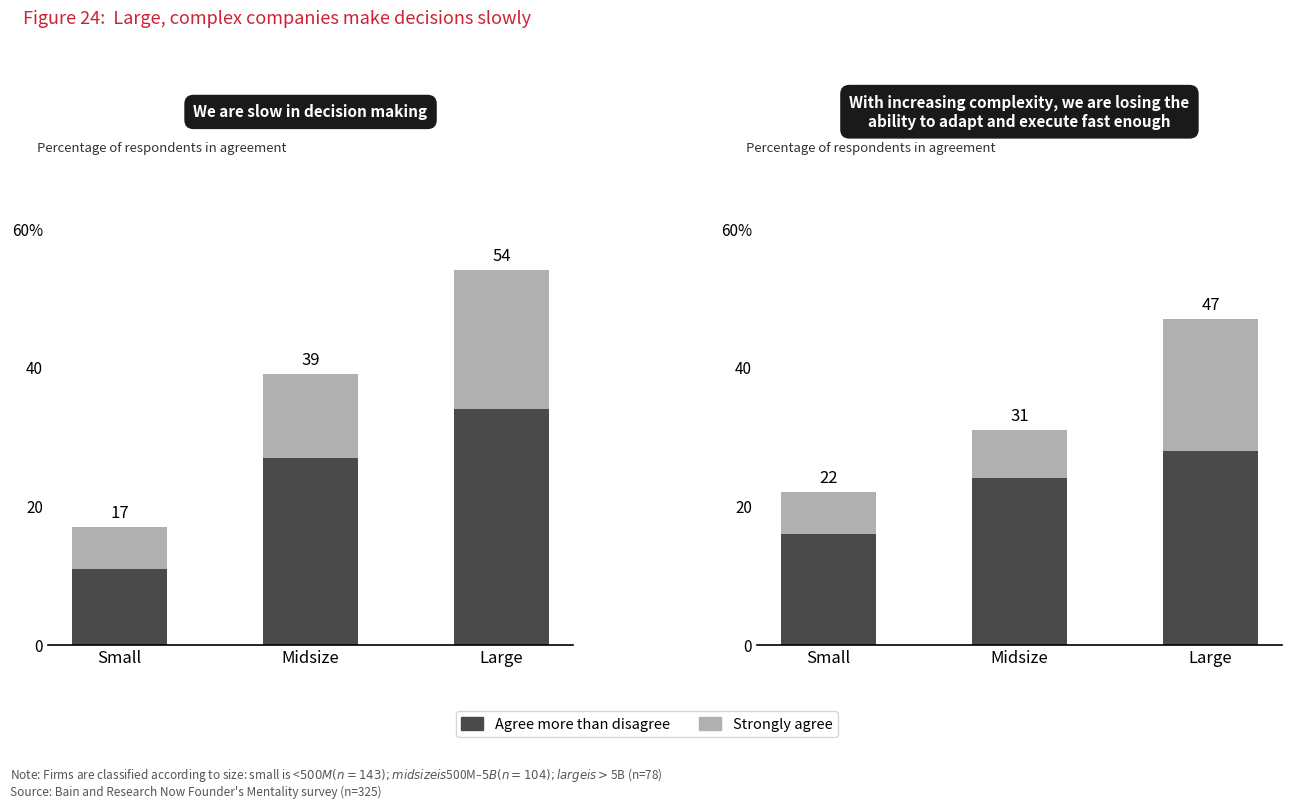

Count the number of data series in this chart.

2